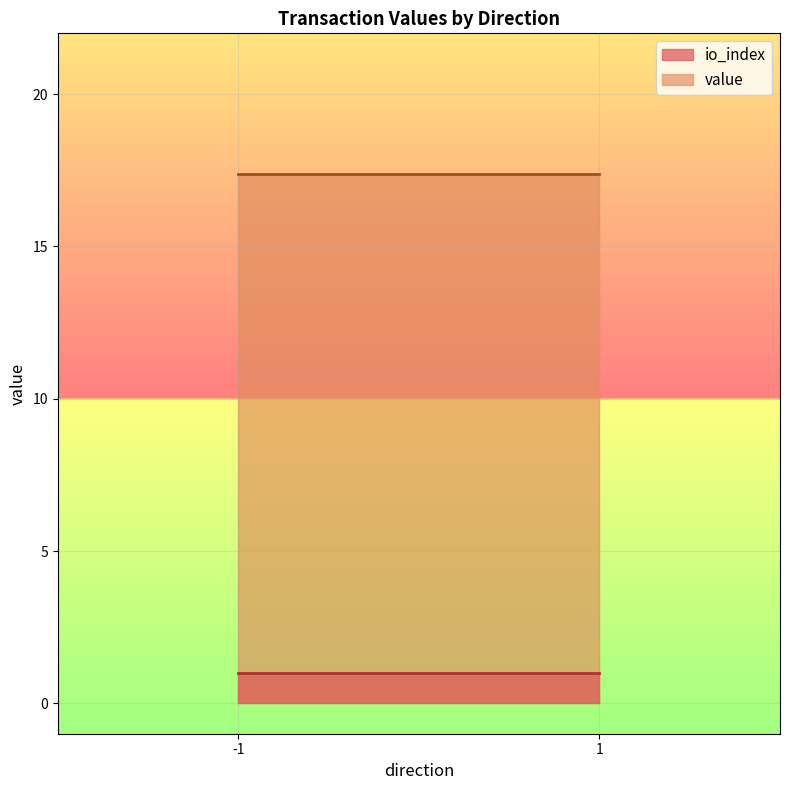

Reading left to right, extract all data points from this chart.

io_index: -1=1.0	1=1.0
value: -1=17.4	1=17.4